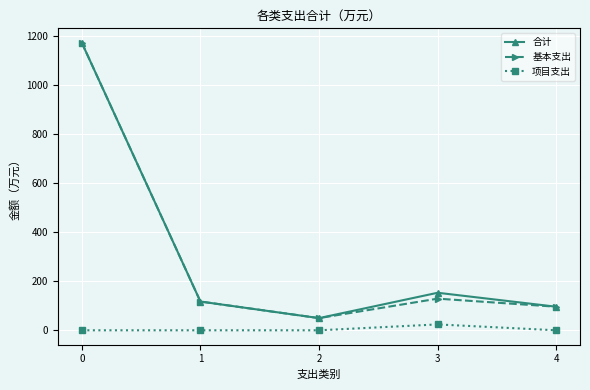

What is the difference between the highest and lowest values at 1?

117.2